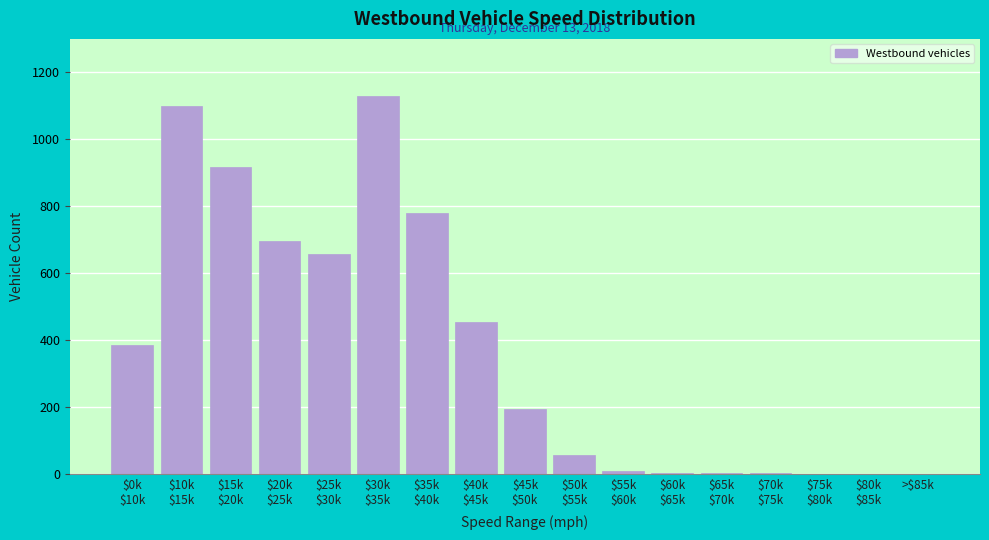

What is the maximum value shown in the chart?

1130